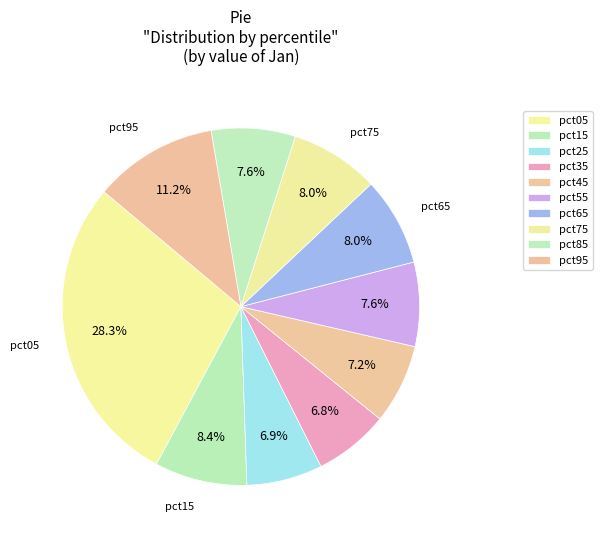

Count the number of slices in the pie.

10